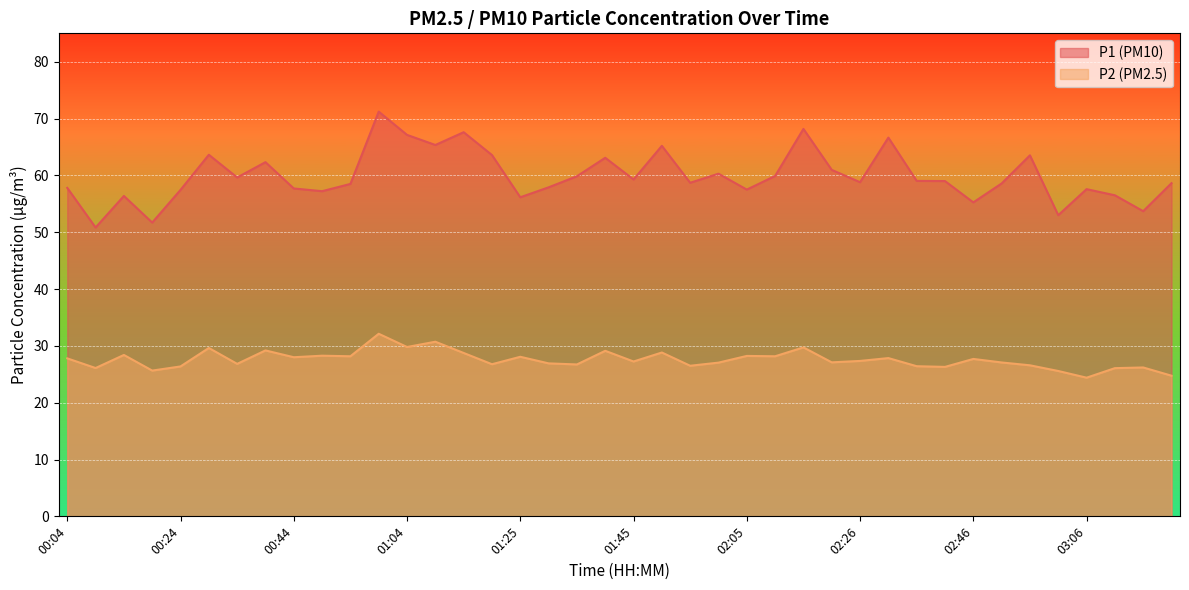

In P2, how many points are higher than both neighbors (excluding endpoints)?

14